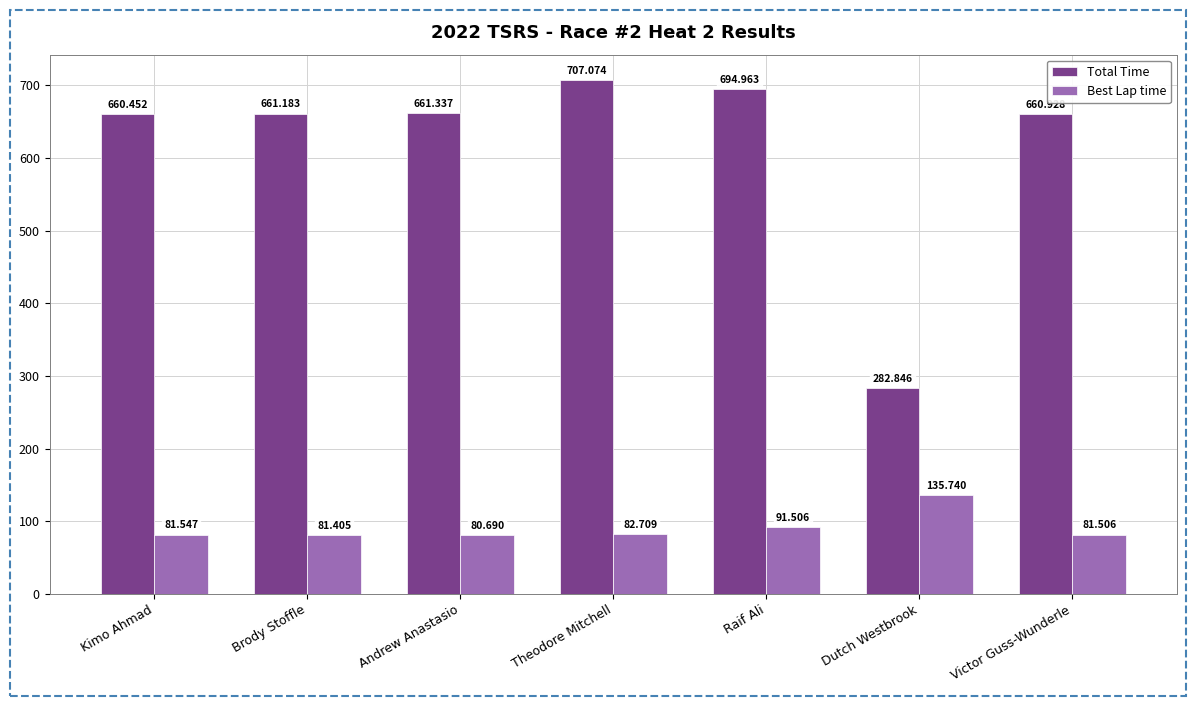

Which category has the lowest value across all series?

Andrew Anastasio